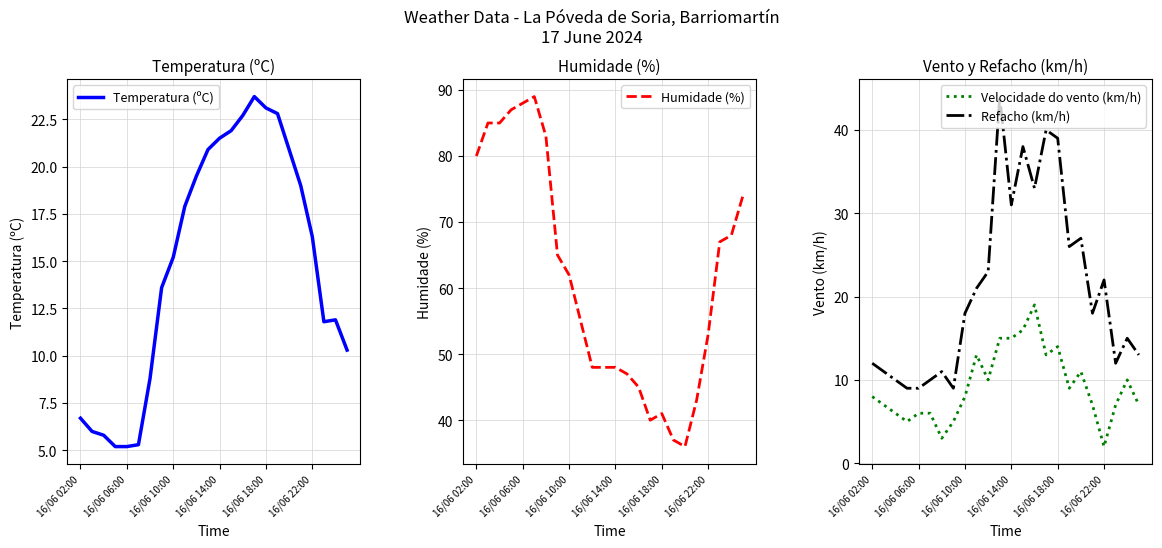

True or false: Velocidade do vento (km/h) and Refacho (km/h) cross at least once.

False